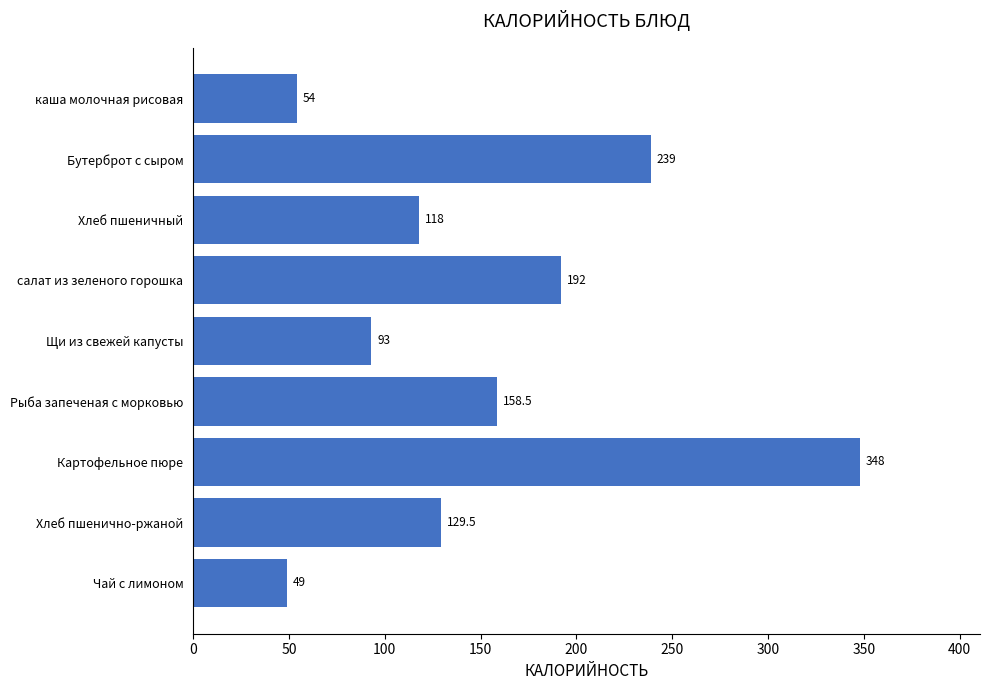

How many series are shown in this chart?

1